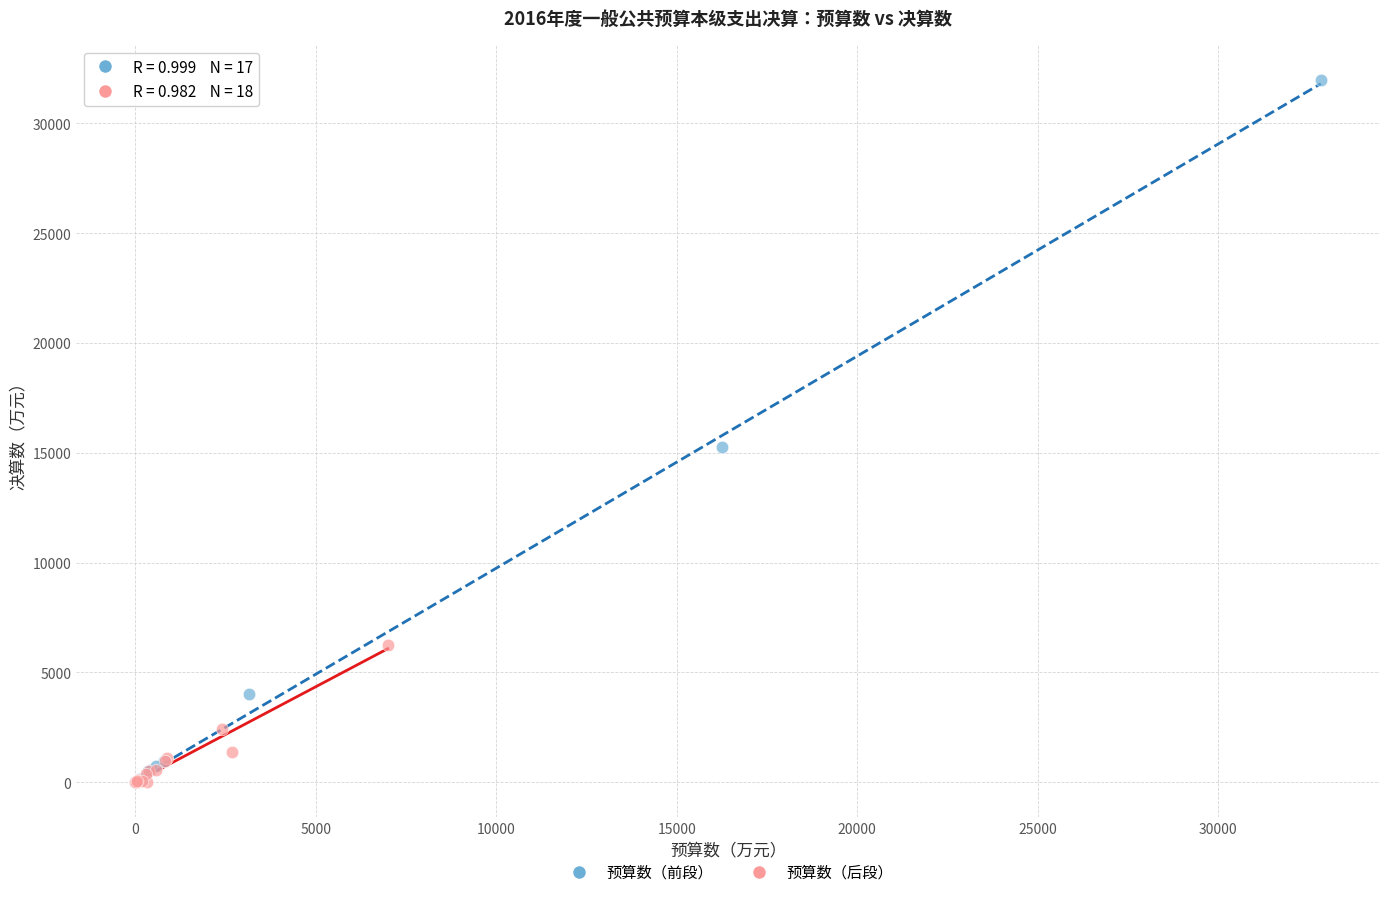

Which series has the widest spread of Y values?

预算数（前段）